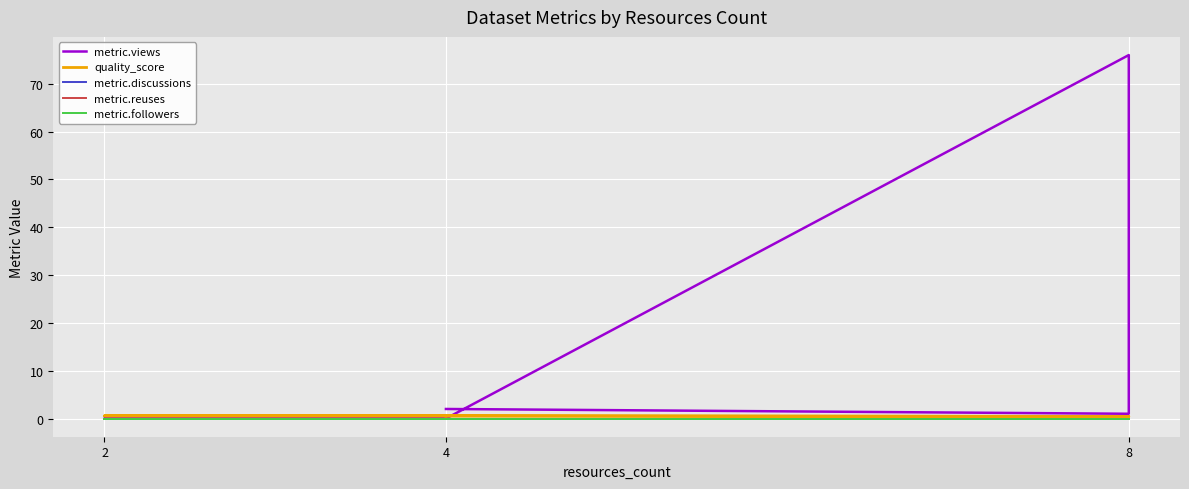

What is the difference between the second highest and second lowest values in the metric.views series?

2.0